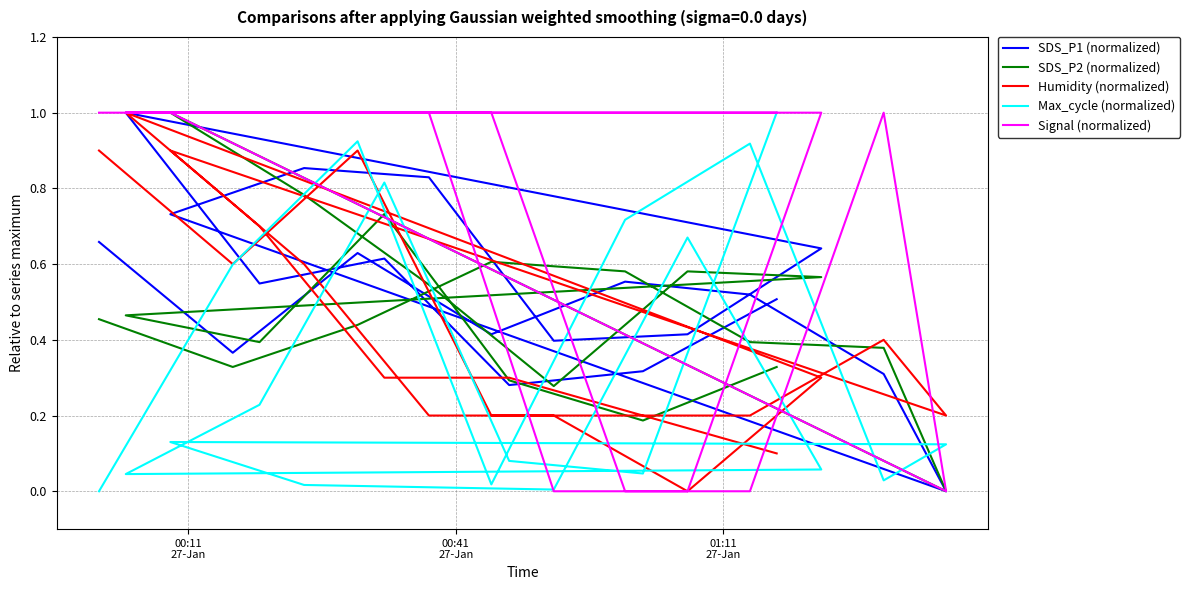

Which series has the widest spread of values?

SDS_P1 (normalized)